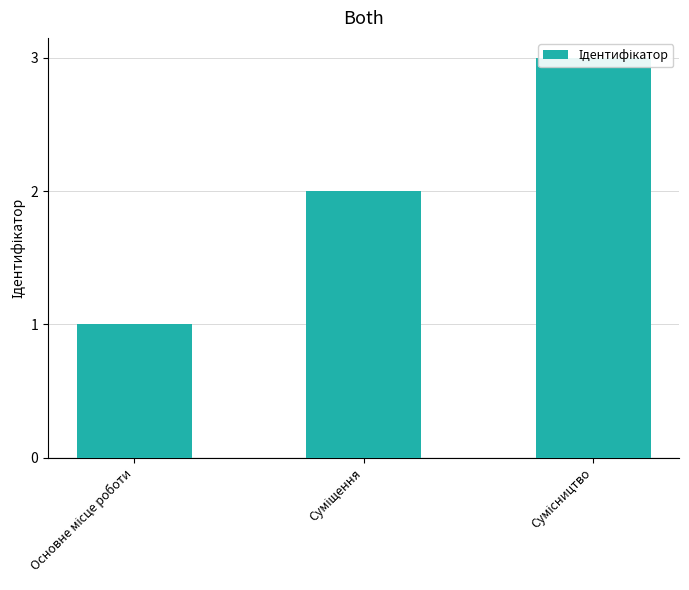

How many distinct data groups are displayed?

1